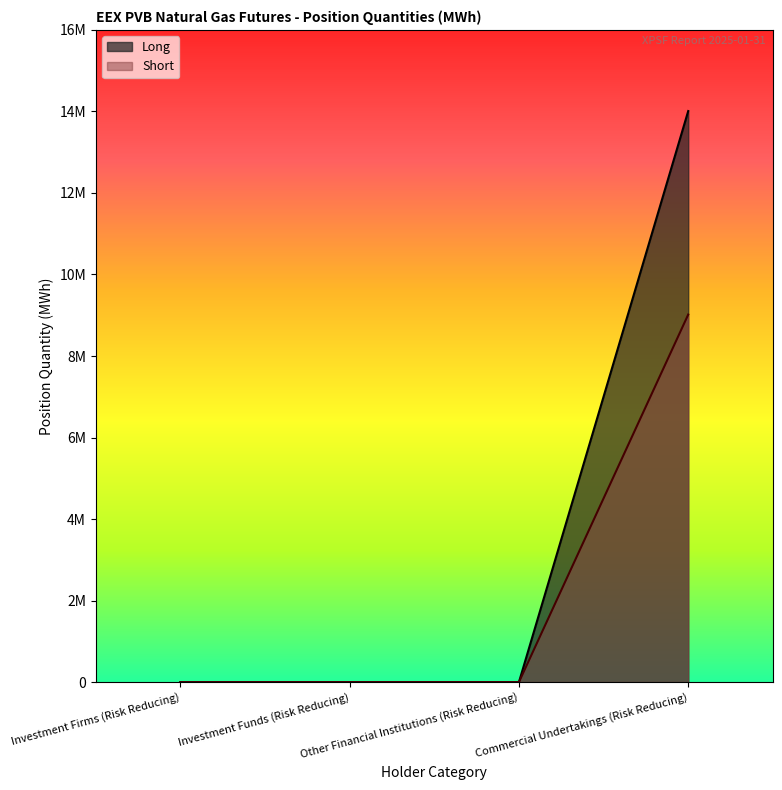

What is the sum of the Short values at Investment Firms (Risk Reducing) and Commercial Undertakings (Risk Reducing)?

9017118